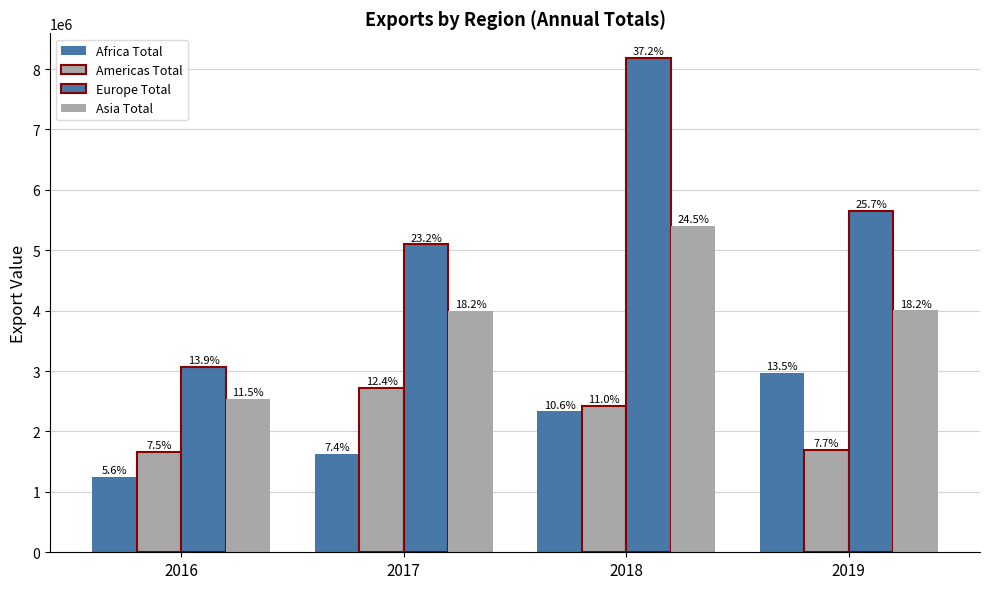

How many bars are there in each group?

4